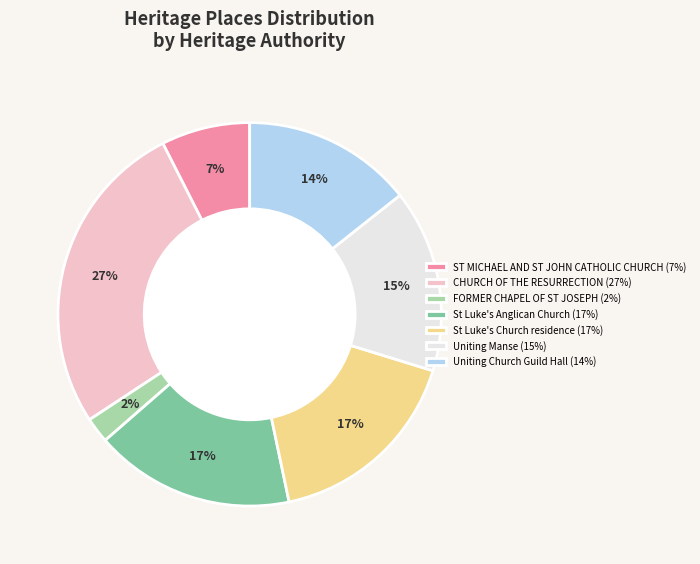

The Uniting Manse slice represents 15% of the pie. True or false?

True